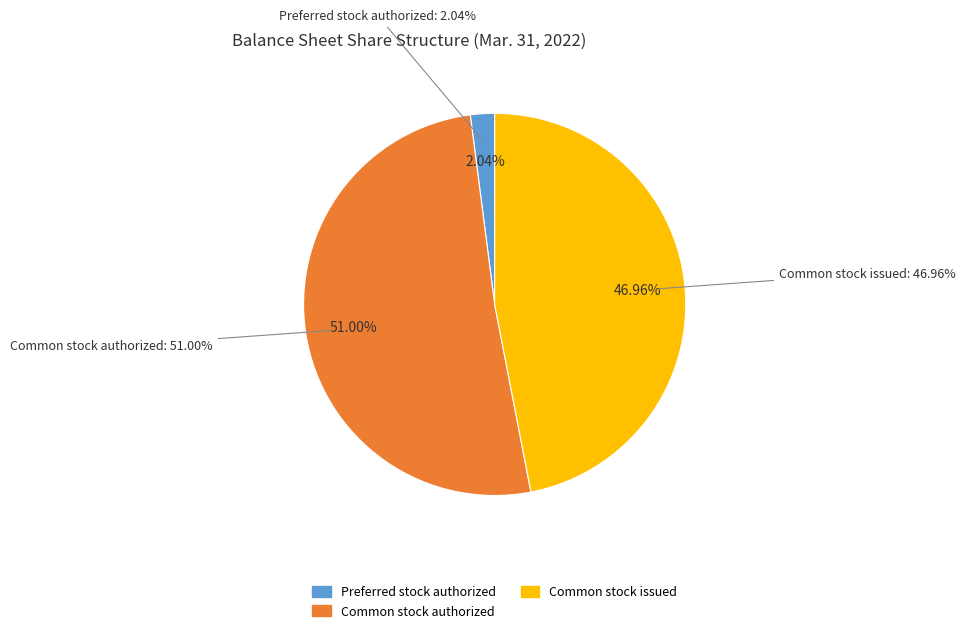

To the nearest percent, what is the combined percentage of Preferred stock authorized and Common stock issued?

49%